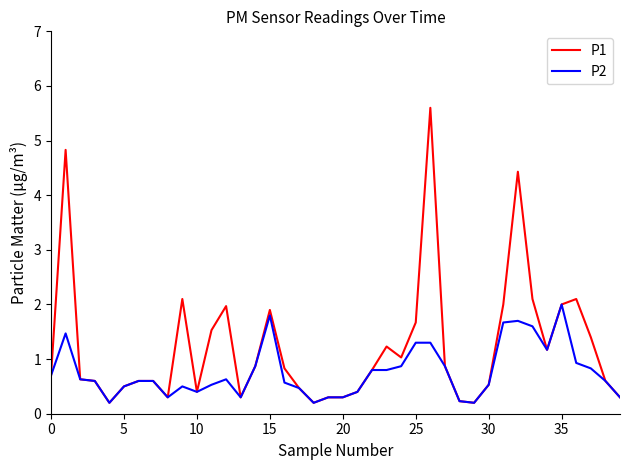

Which series has the largest range (max minus min)?

P1